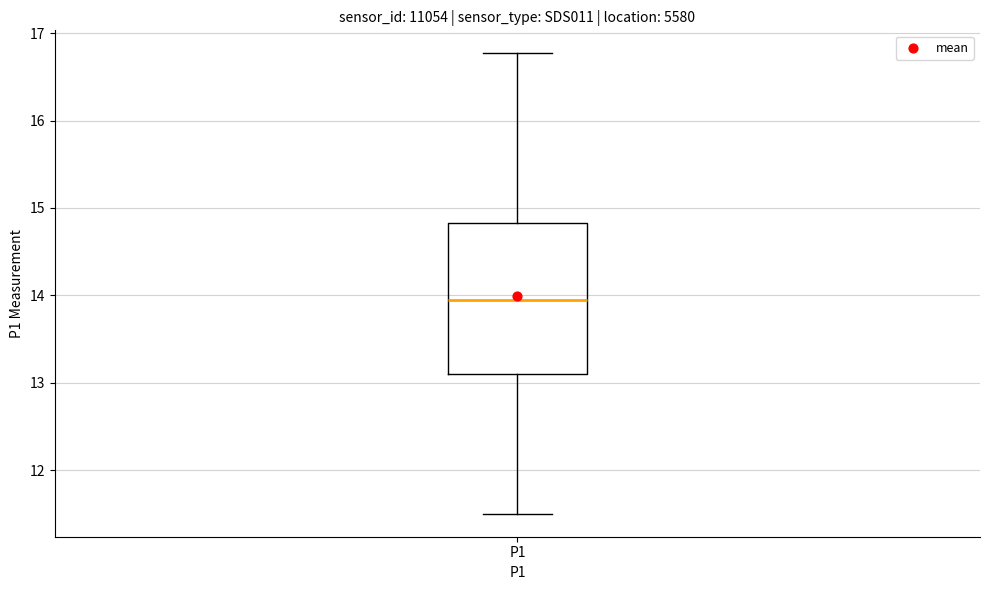

Read this box plot against the y-axis: the position of the median line, the range covered by the box, and the ends of both whiskers. The values are not printed on the chart, so give them approximately, as read against the axis.

median 14.0, box 13.1 to 14.8, whiskers 11.5 to 16.8